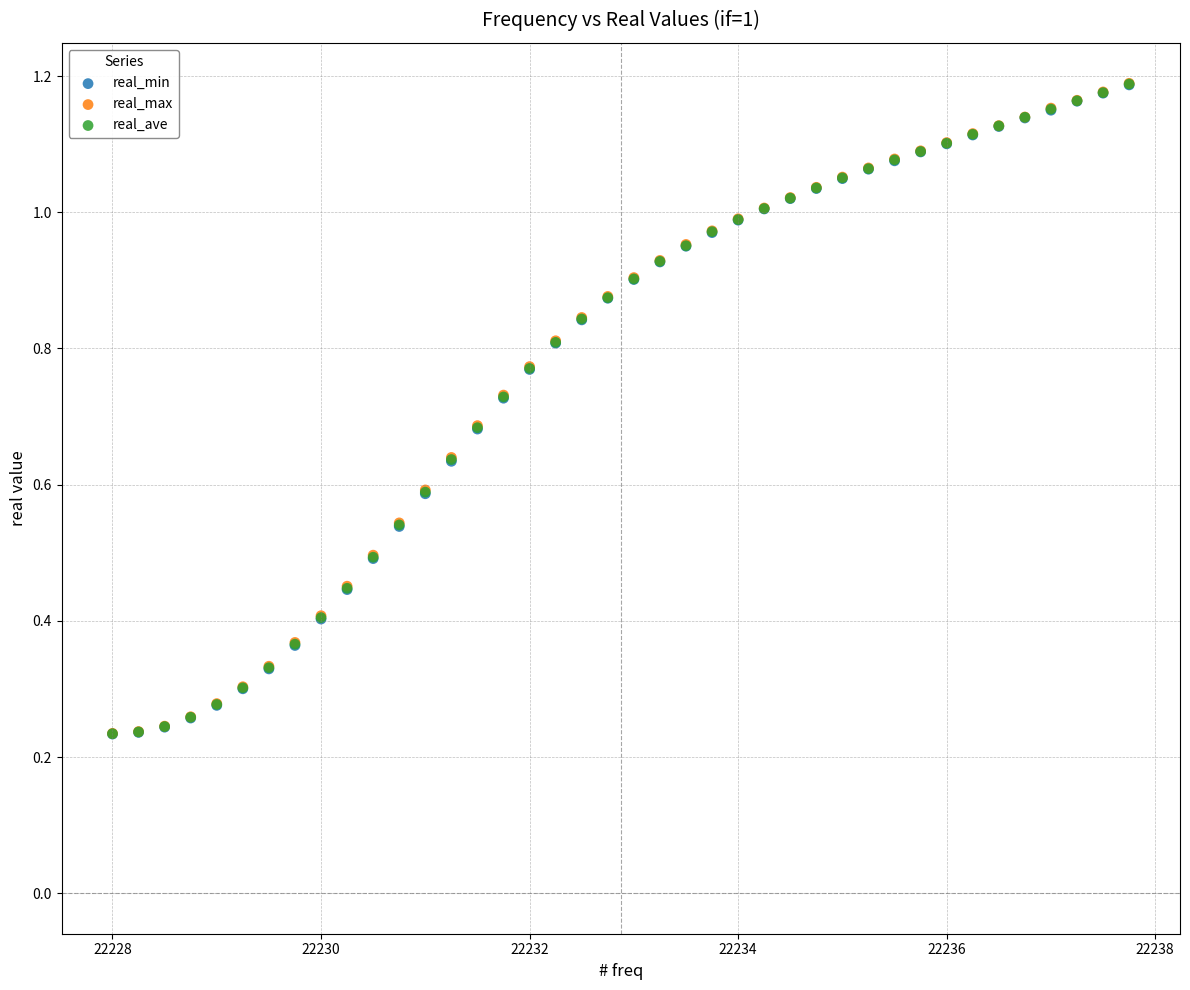

What are all the series names shown in the legend?

real_min, real_max, real_ave